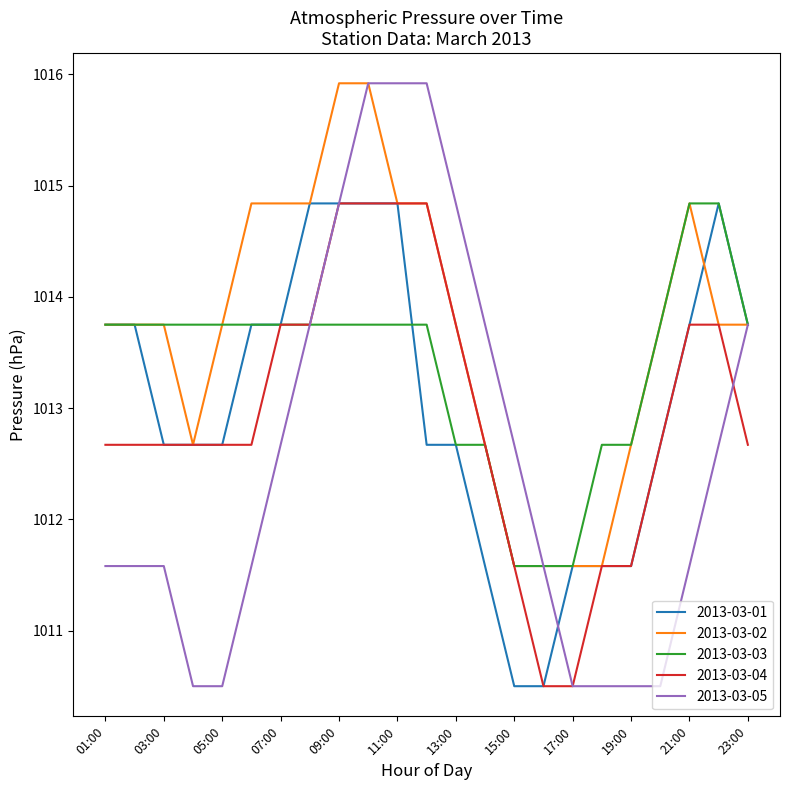

What is the greatest value displayed?

1015.9